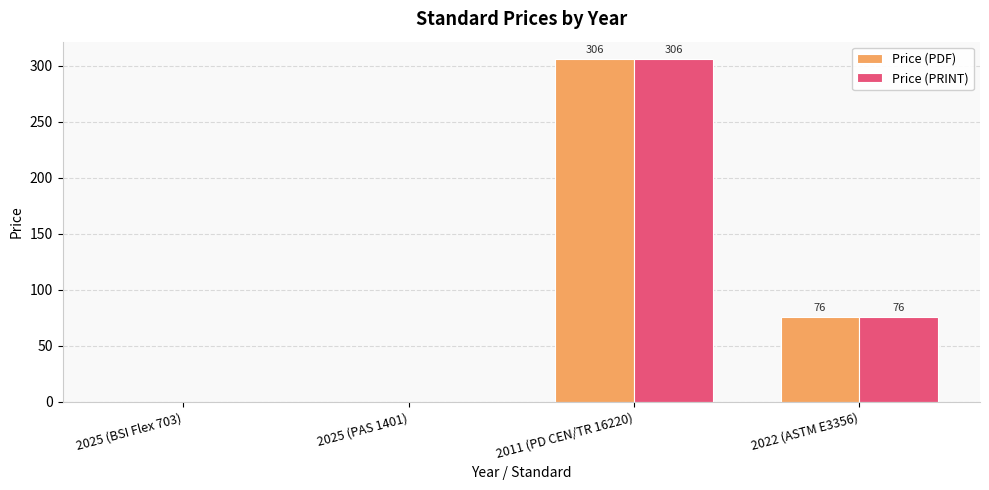

What is the greatest value displayed?

306